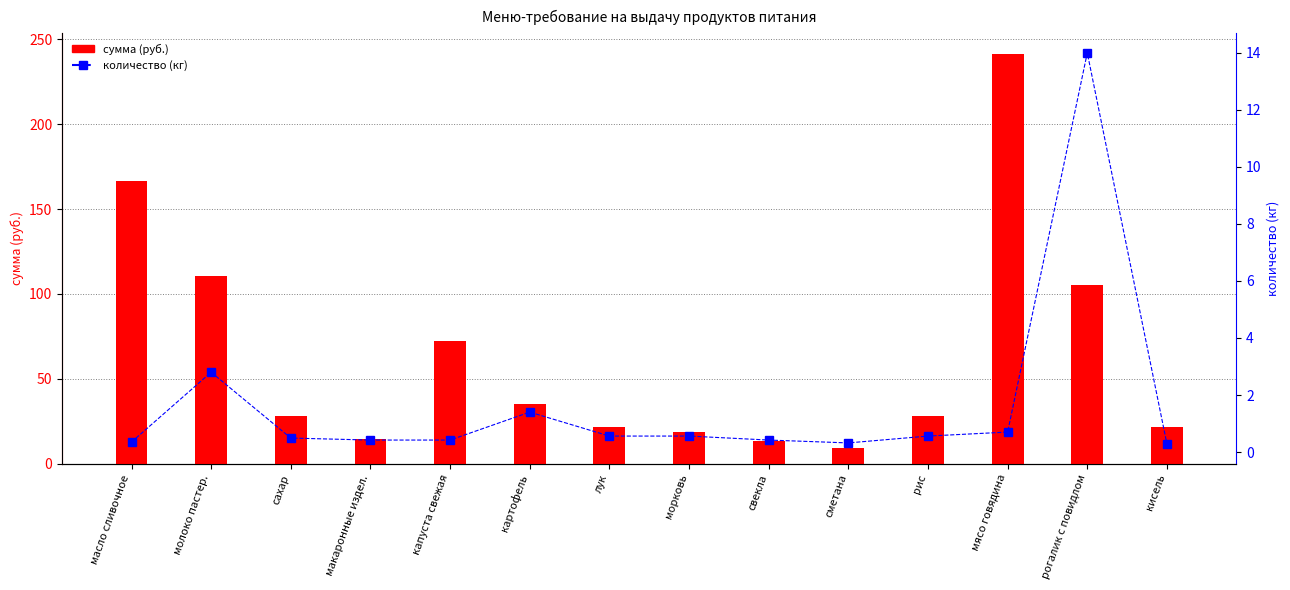

Rank the series by their average value, from lowest to highest.

количество (кг), сумма (руб.)